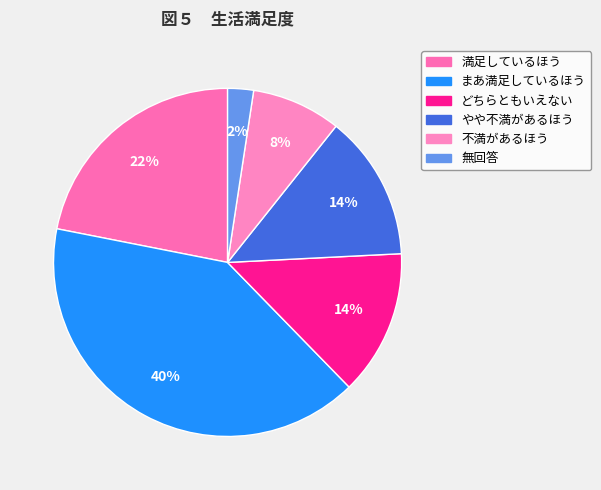

What percentage is the どちらともいえない slice, to the nearest percent?

14%